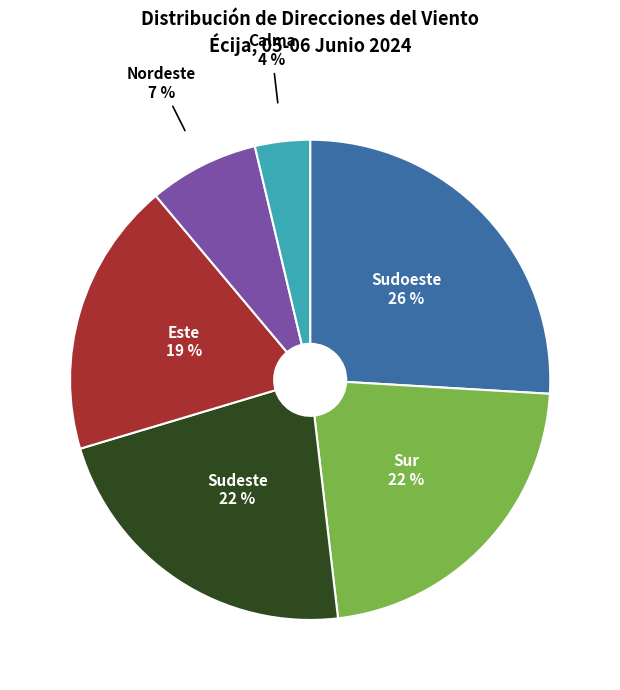

Count the number of slices in the pie.

6